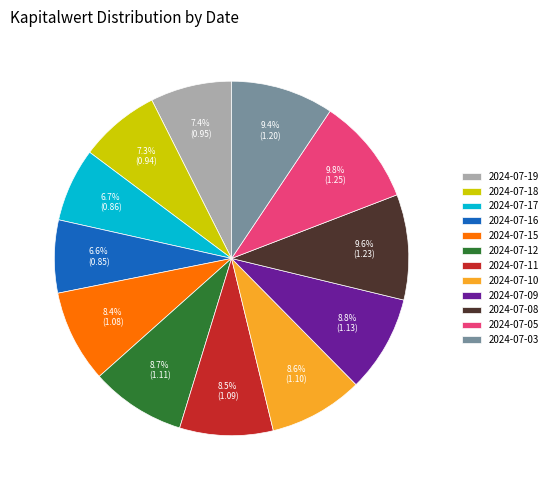

True or false: 2024-07-18 accounts for 14% of the total.

False